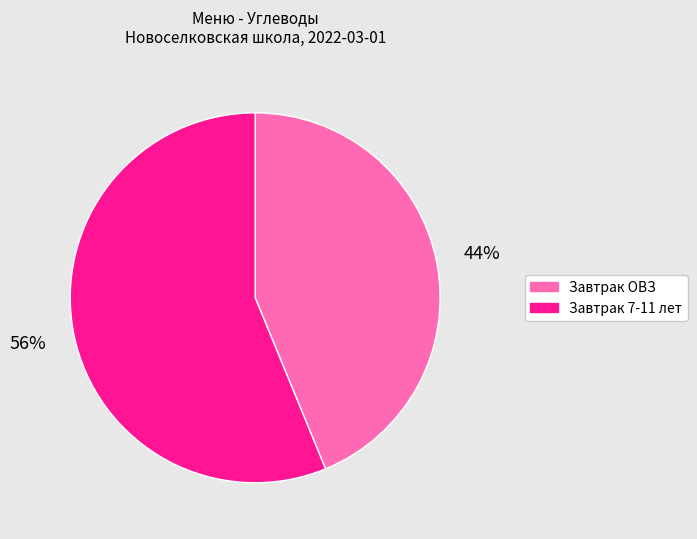

What is the largest slice in the pie chart?

Завтрак 7-11 лет